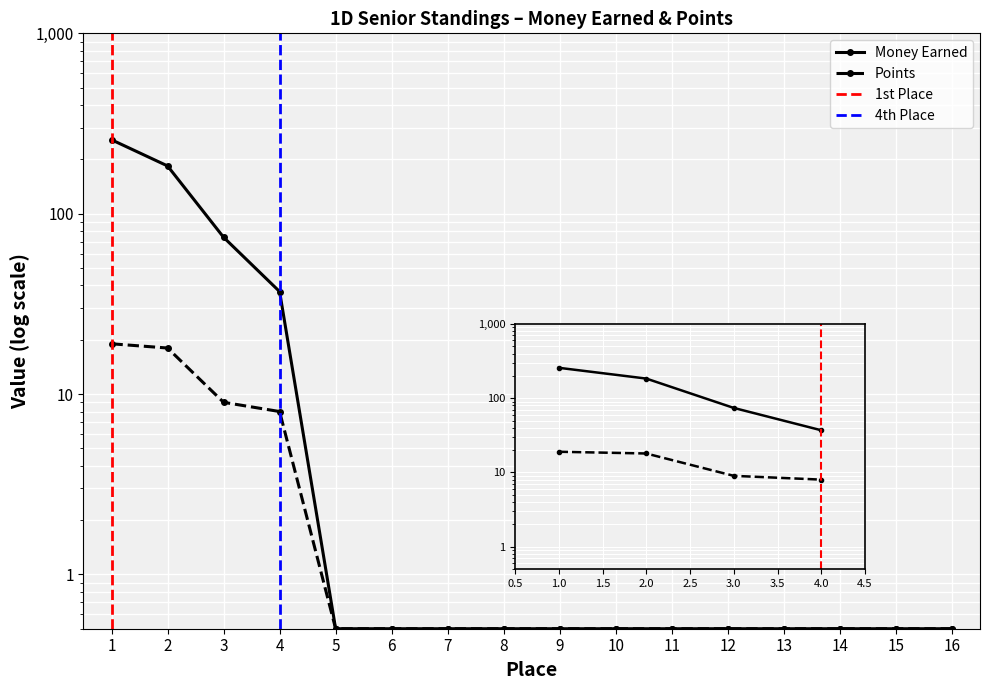

True or false: Points and Money Earned intersect in this chart.

False